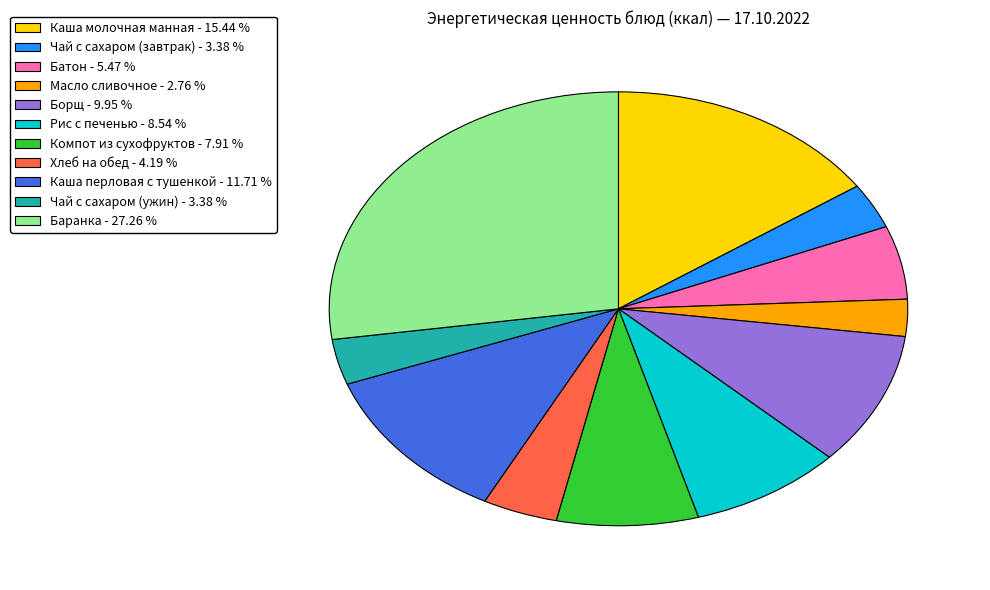

What is the smallest slice in the pie chart?

Масло сливочное